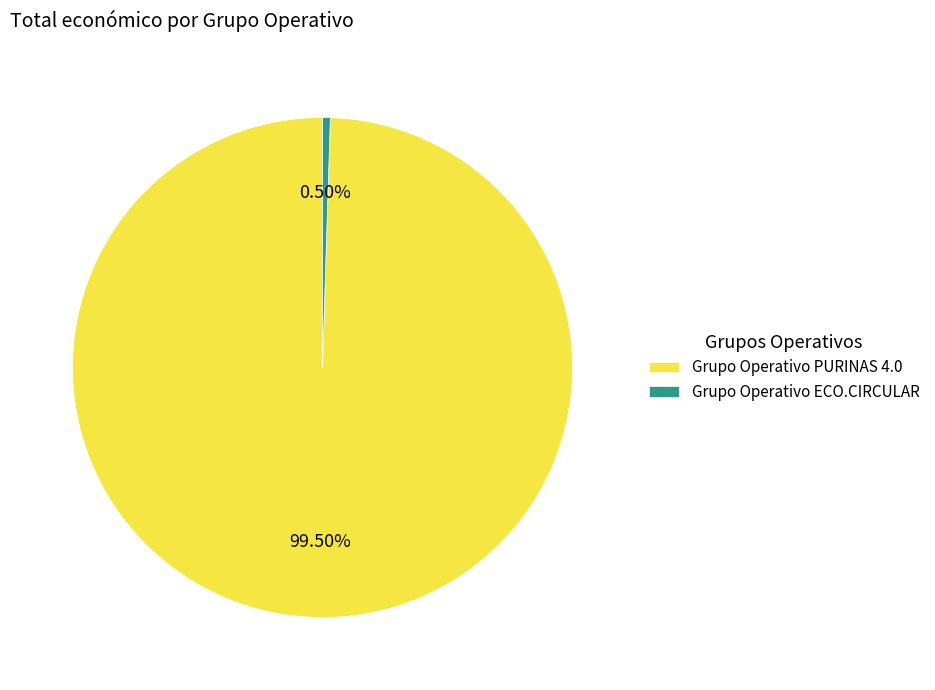

Which category has the biggest portion of the pie?

Grupo Operativo PURINAS 4.0